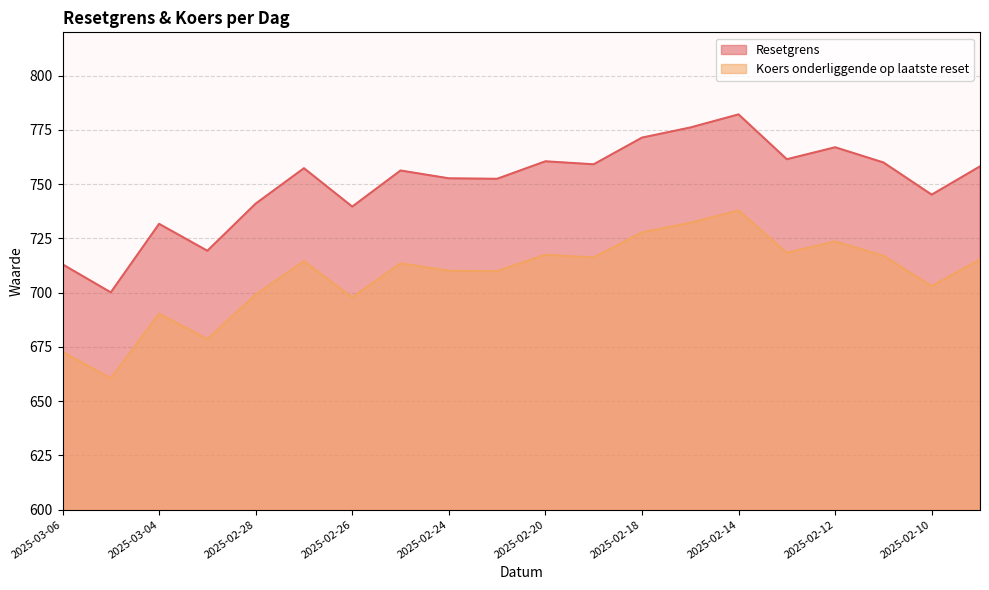

Reading left to right, list all the values displayed in this chart.

Resetgrens: 2025-03-06=713.1	2025-03-05=700.1	2025-03-04=731.7	2025-03-03=719.3	2025-02-28=741.0	2025-02-27=757.4	2025-02-26=739.7	2025-02-25=756.3	2025-02-24=752.7	2025-02-21=752.5	2025-02-20=760.5	2025-02-19=759.2	2025-02-18=771.5	2025-02-17=776.1	2025-02-14=782.2	2025-02-13=761.5	2025-02-12=767.0	2025-02-11=760.0	2025-02-10=745.2	2025-02-07=758.2
Koers onderliggende op laatste reset: 2025-03-06=672.7	2025-03-05=660.5	2025-03-04=690.3	2025-03-03=678.6	2025-02-28=699.1	2025-02-27=714.5	2025-02-26=697.8	2025-02-25=713.5	2025-02-24=710.1	2025-02-21=709.9	2025-02-20=717.5	2025-02-19=716.2	2025-02-18=727.8	2025-02-17=732.2	2025-02-14=737.9	2025-02-13=718.4	2025-02-12=723.6	2025-02-11=717.0	2025-02-10=703.0	2025-02-07=715.3